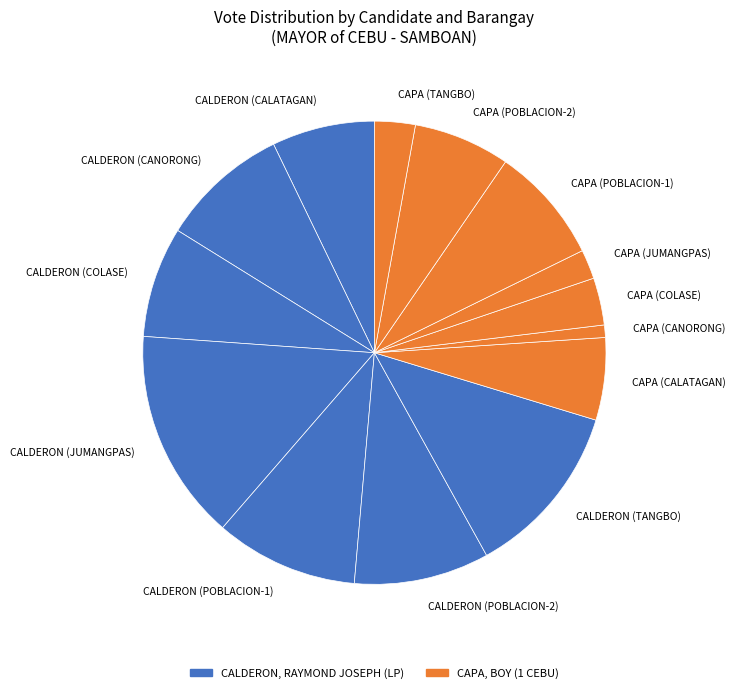

Between CALDERON (TANGBO) and CALDERON (CALATAGAN), which is larger?

CALDERON (TANGBO)